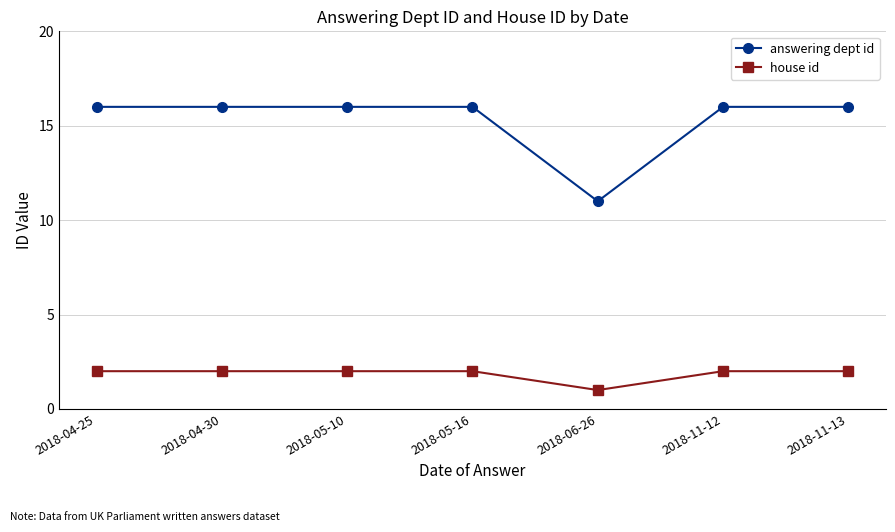

What is the label of the 7th point from the left?

2018-11-13